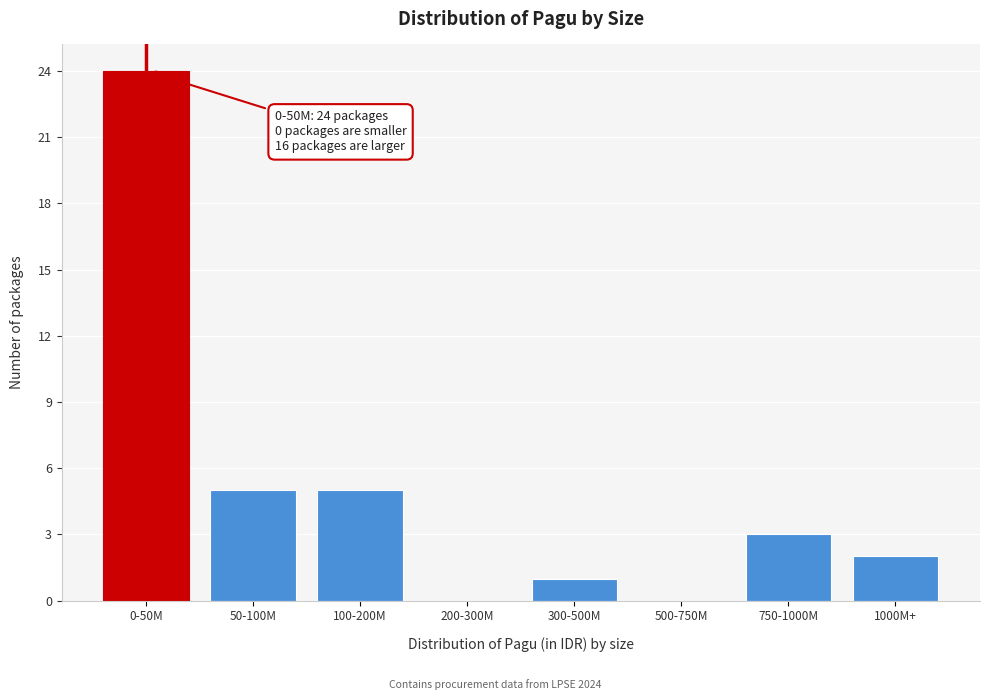

Reading left to right, list all the values displayed in this chart.

0-50M=24	50-100M=5	100-200M=5	200-300M=0	300-500M=1	500-750M=0	750-1000M=3	1000M+=2